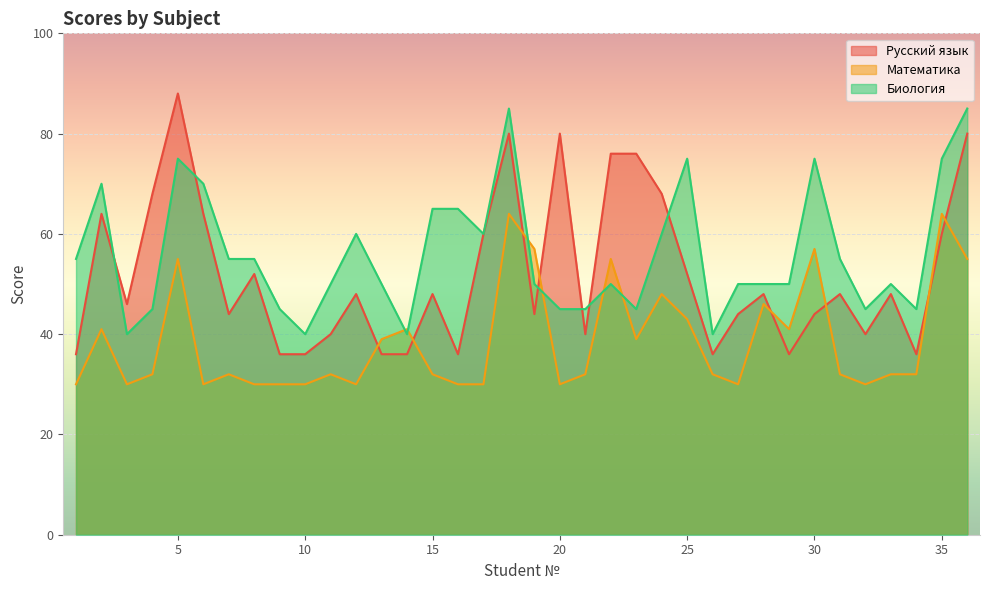

What is the maximum value for Математика?

64